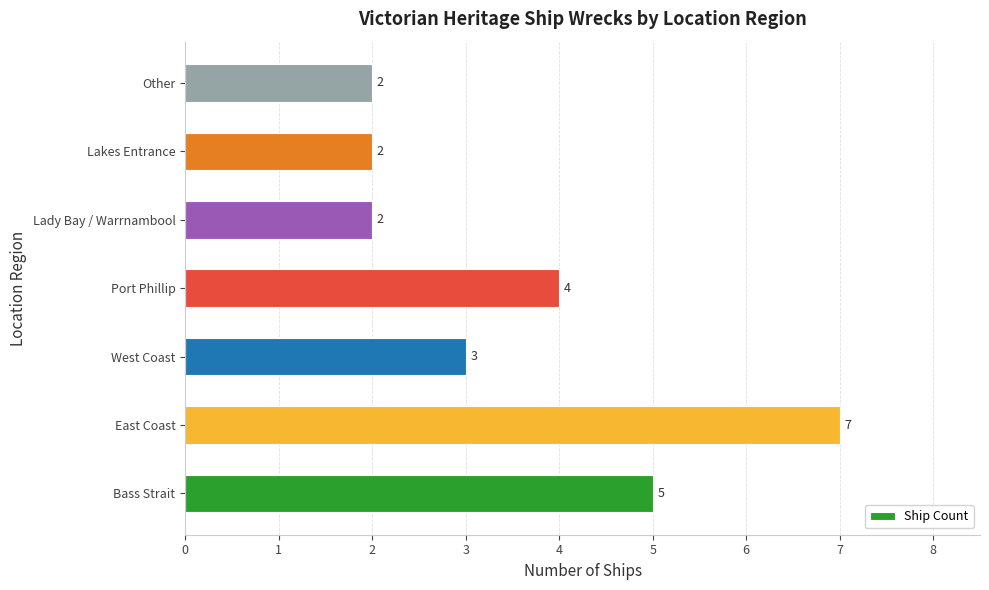

What is the change in value from East Coast to Lady Bay / Warrnambool?

-5